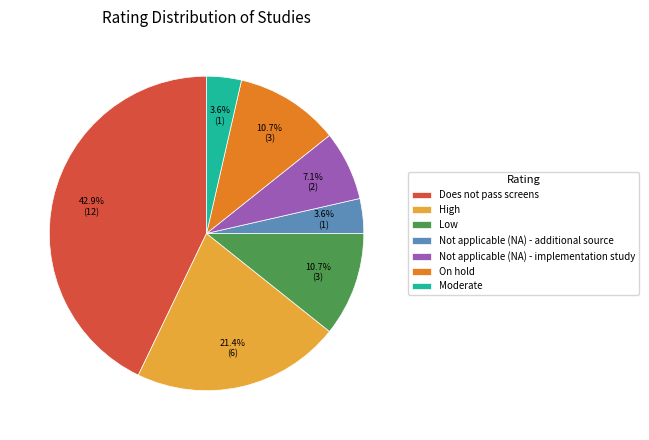

To the nearest percent, what is the difference between the largest and smallest slice percentages?

39%